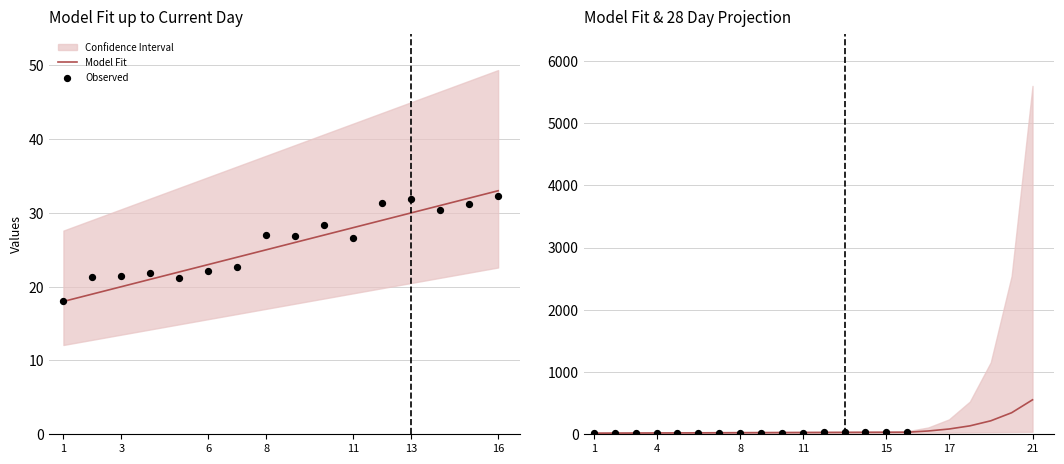

Between 6 and 4, which is larger?

6